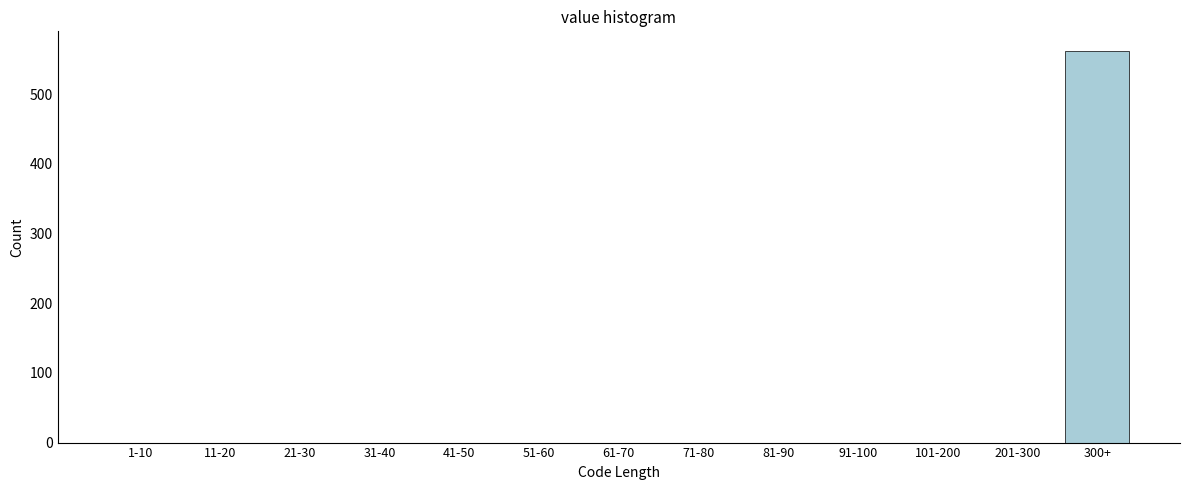

Reading left to right, extract all data points from this chart.

1-10=0	11-20=0	21-30=0	31-40=0	41-50=0	51-60=0	61-70=0	71-80=0	81-90=0	91-100=0	101-200=0	201-300=0	300+=562